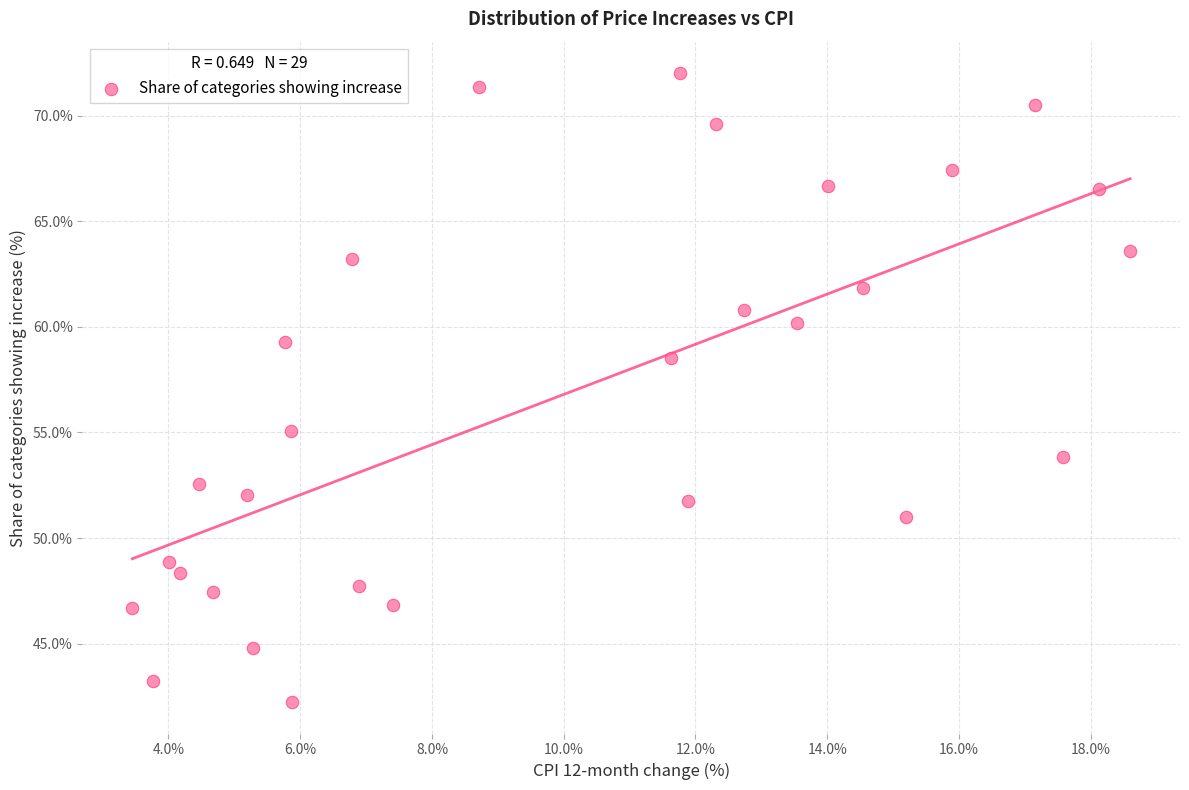

What is the range of Y values (max minus min)?

29.8